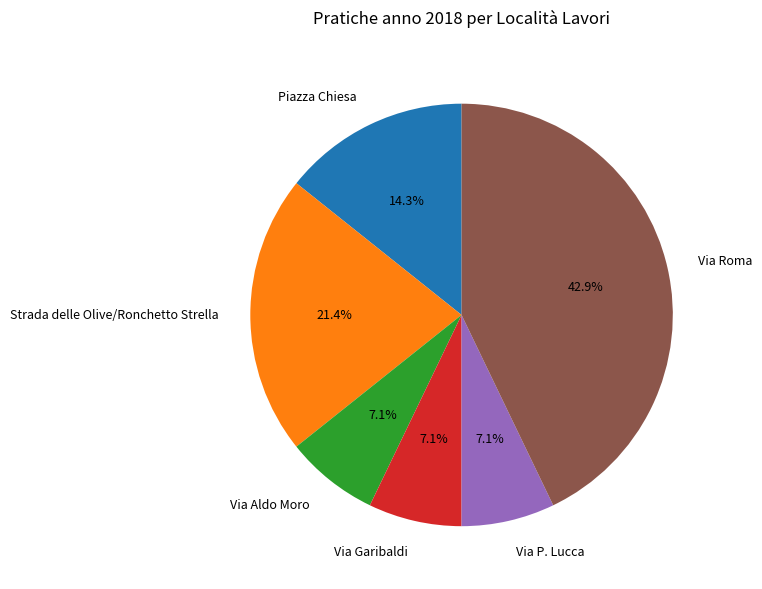

To the nearest percent, what is the combined percentage of Via Roma and Via Garibaldi?

50%